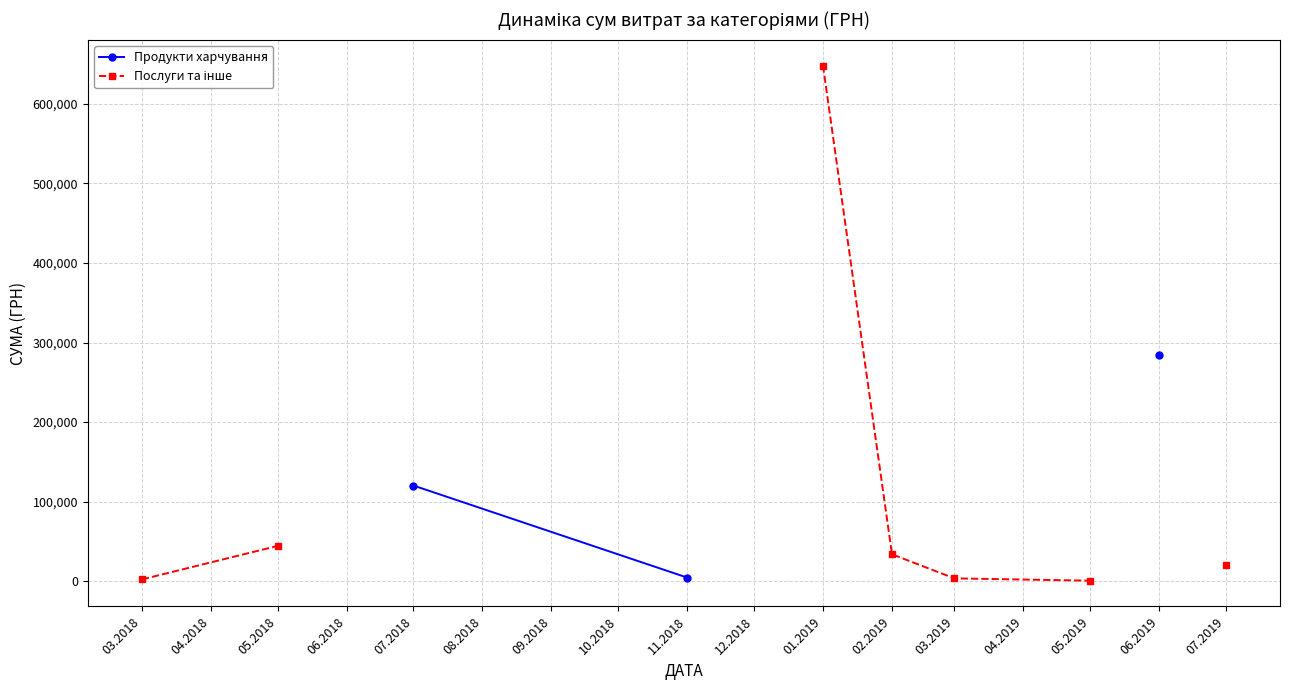

Which label corresponds to the largest value in the chart?

01.2019